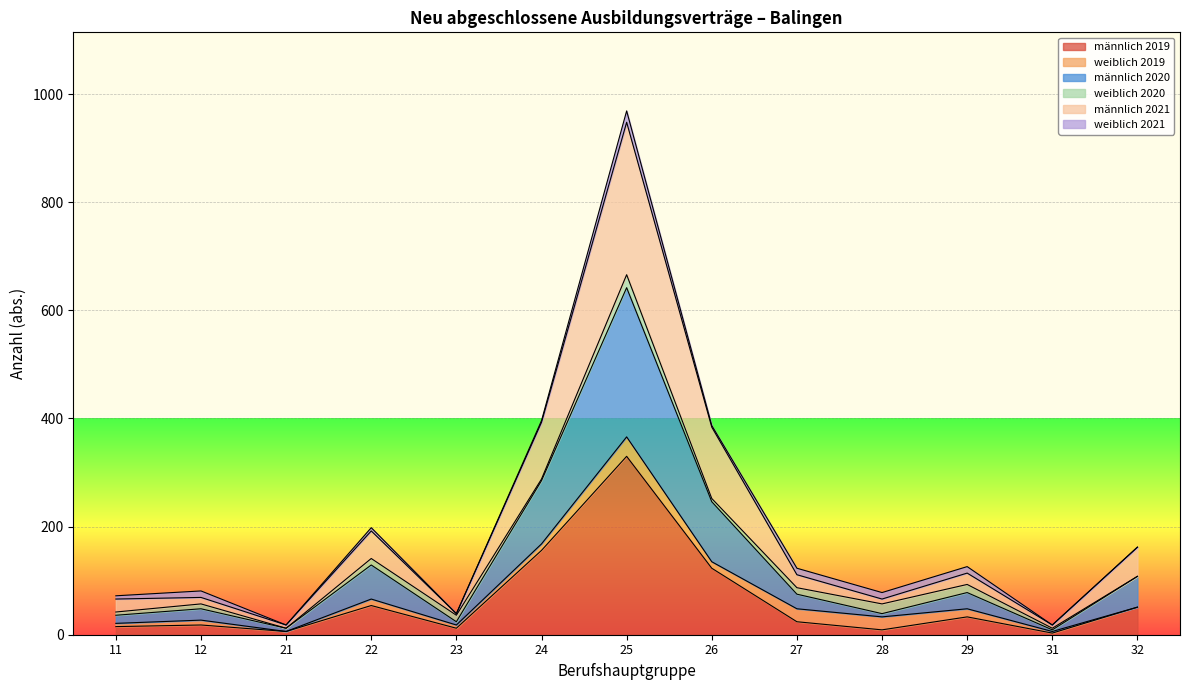

Does the chart display data point markers on the line(s)?

No